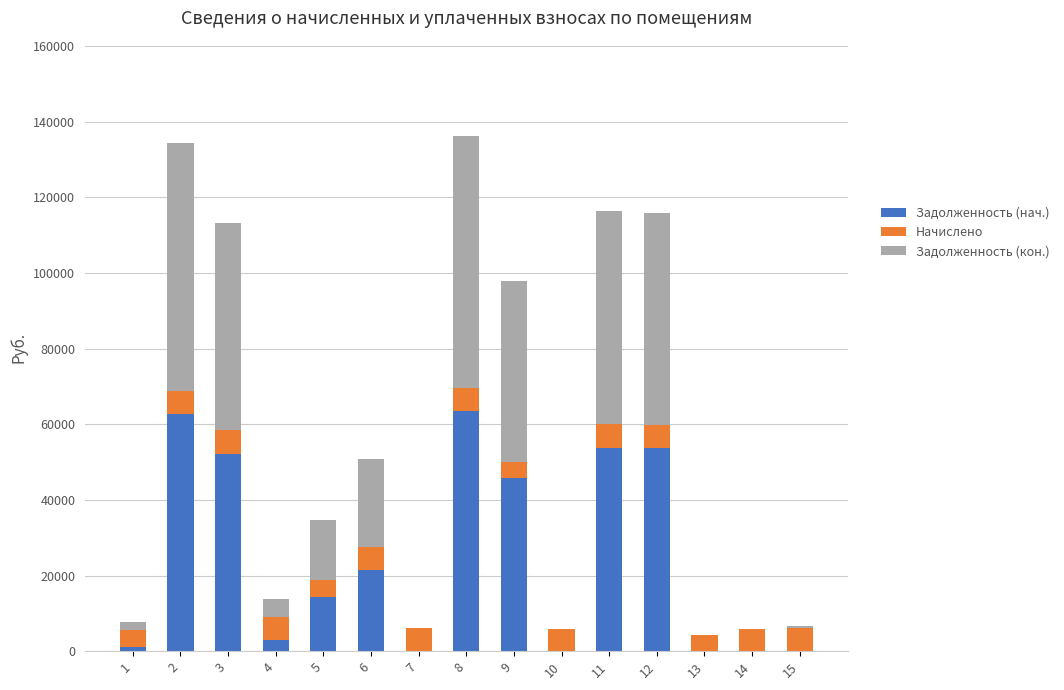

What is the sum of all Задолженность (нач.) values?

371794.9